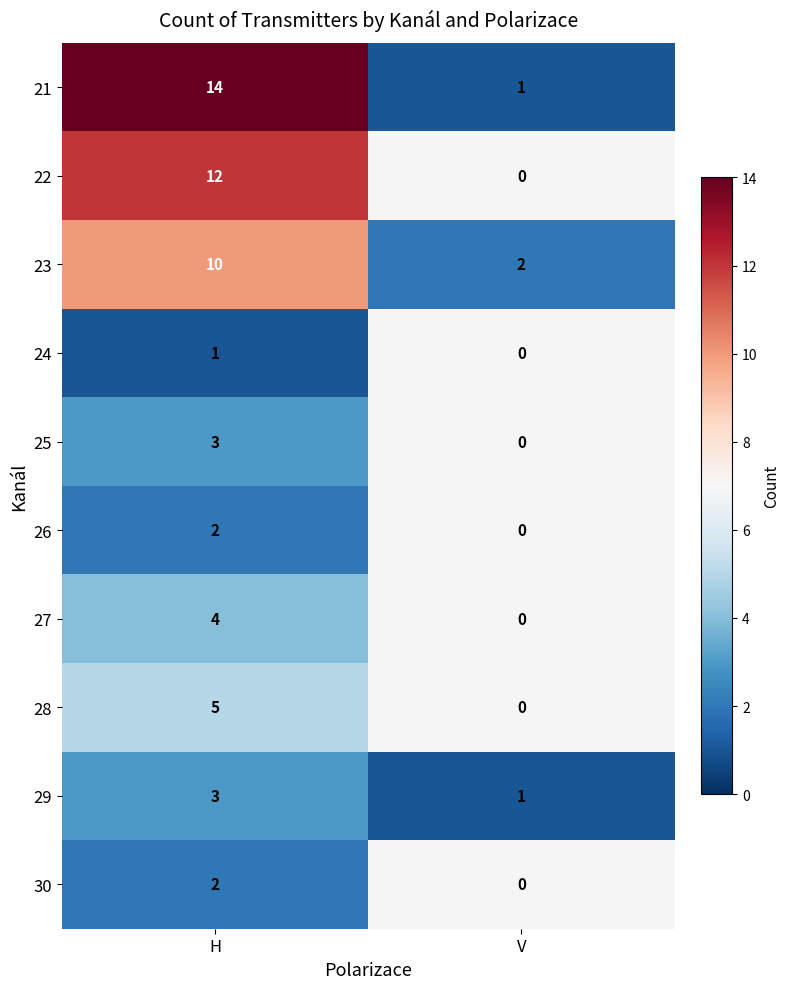

List the labels in order of 23 value, smallest first.

V, H